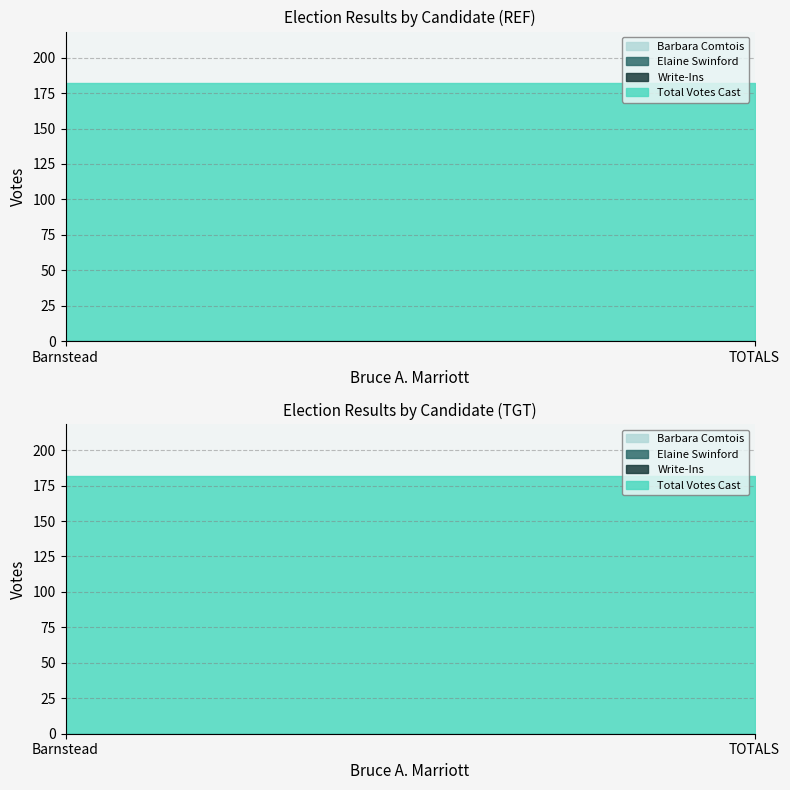

At how many categories does at least one series exceed 152?

2